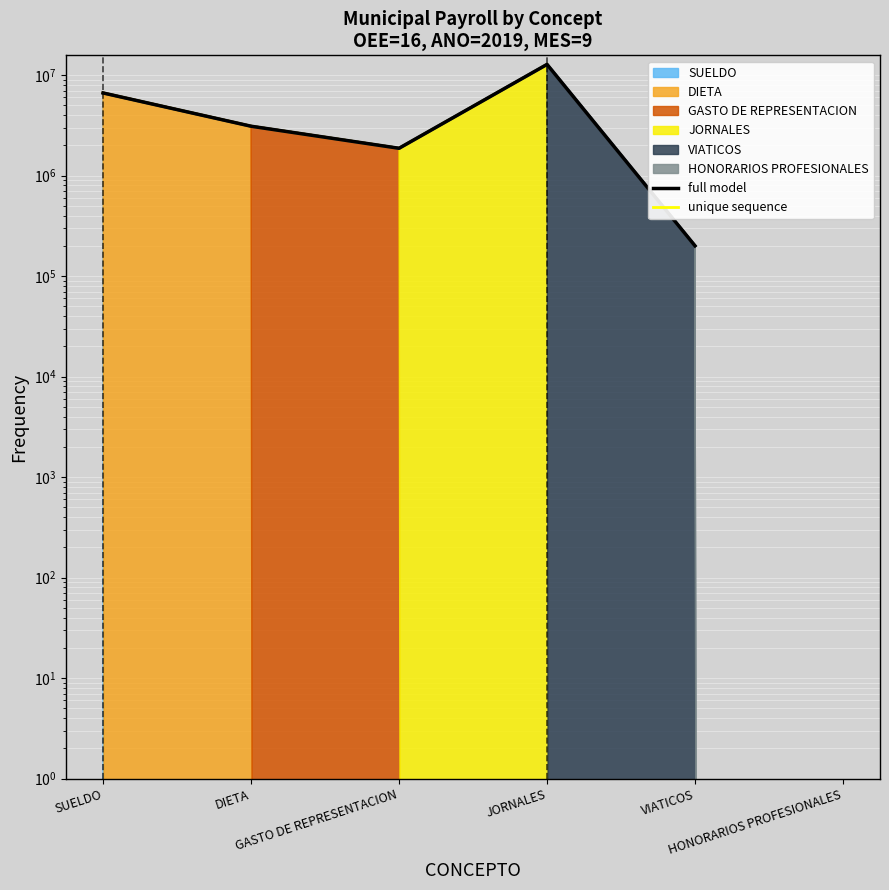

True or false: unique sequence has a value of nan at GASTO DE REPRESENTACION.

False